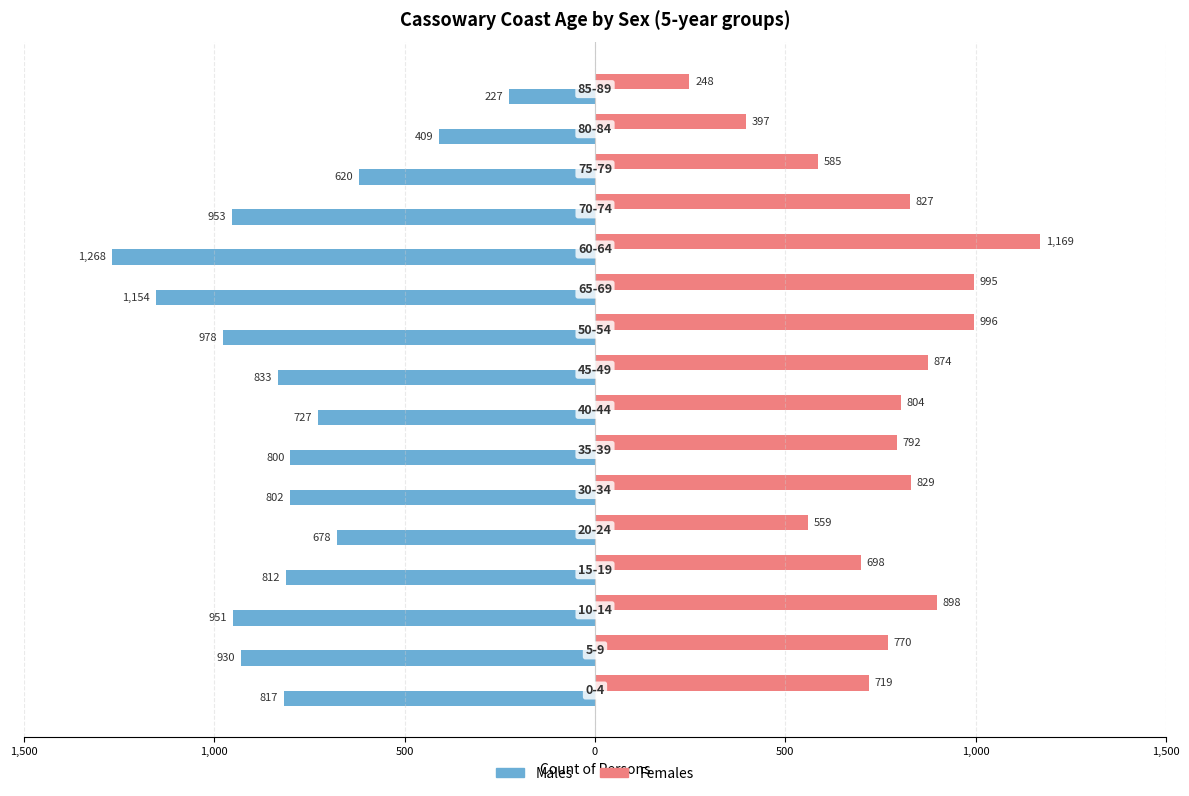

What are all the series names shown in the legend?

Males, Females